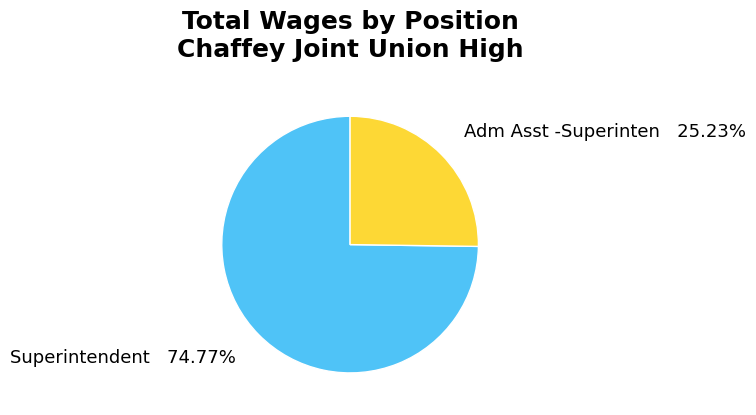

Which category has the biggest portion of the pie?

Superintendent